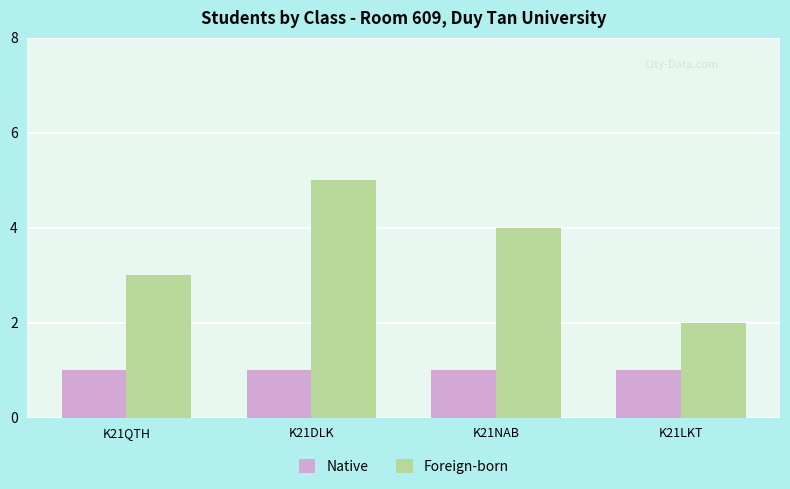

What is the label of the 4th bar from the left?

K21LKT